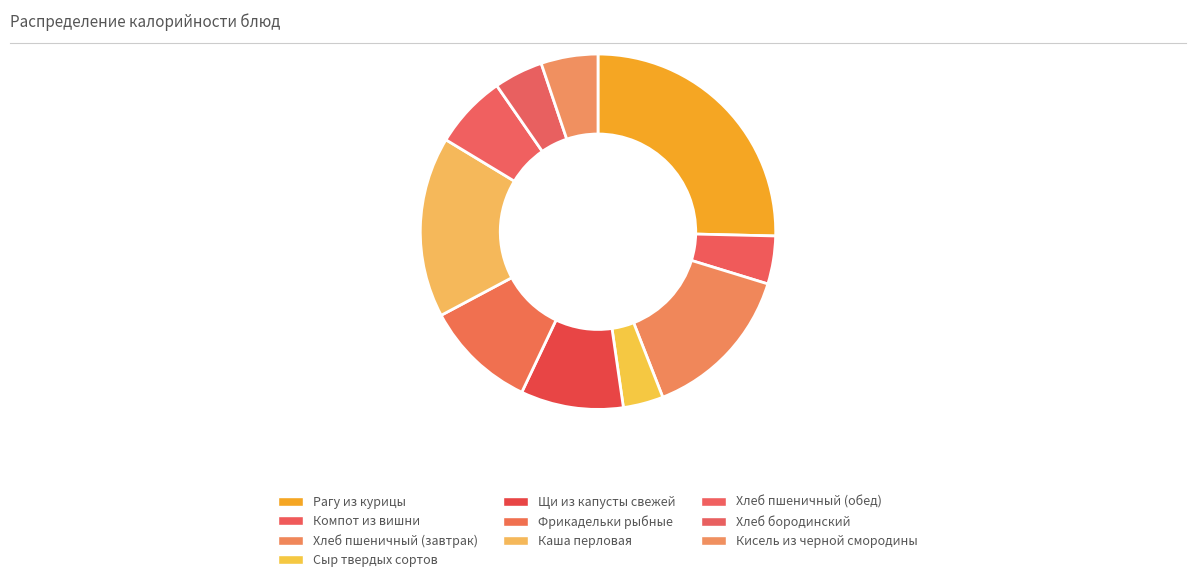

True or false: Хлеб пшеничный (завтрак) accounts for 23% of the total.

False